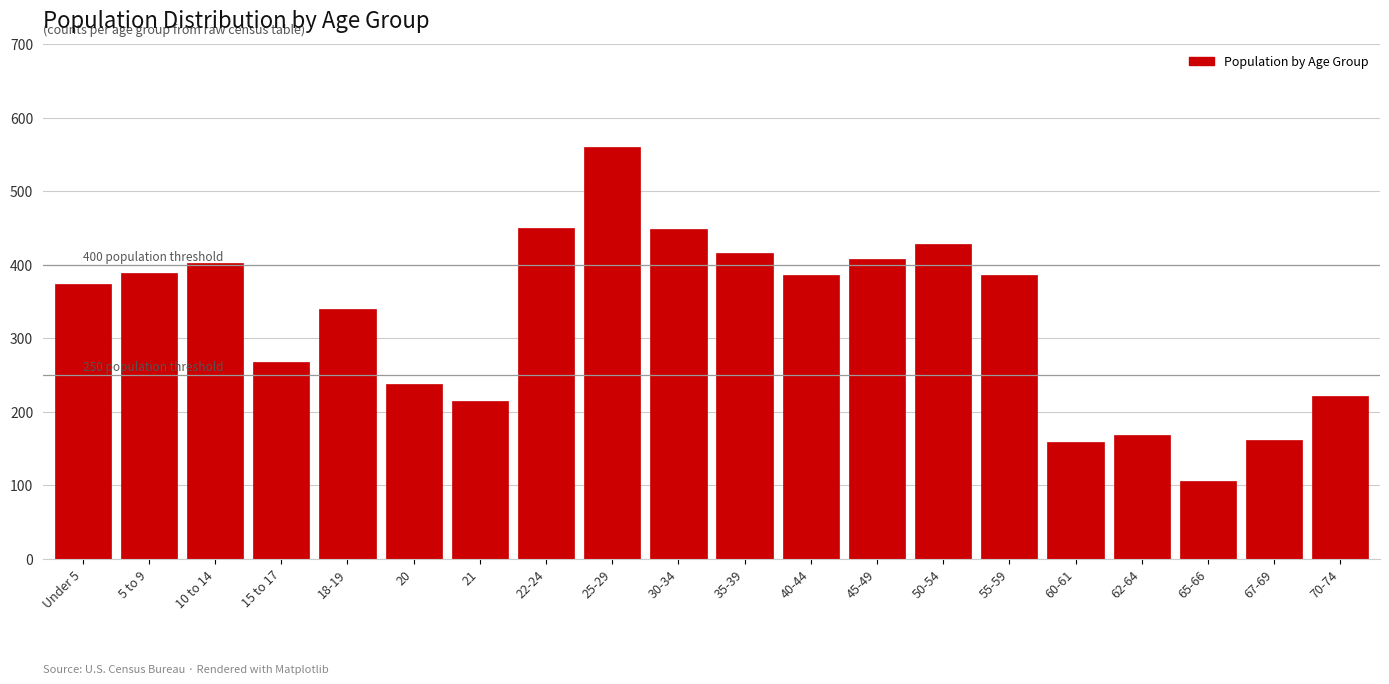

Which category has the highest value across all series?

25-29